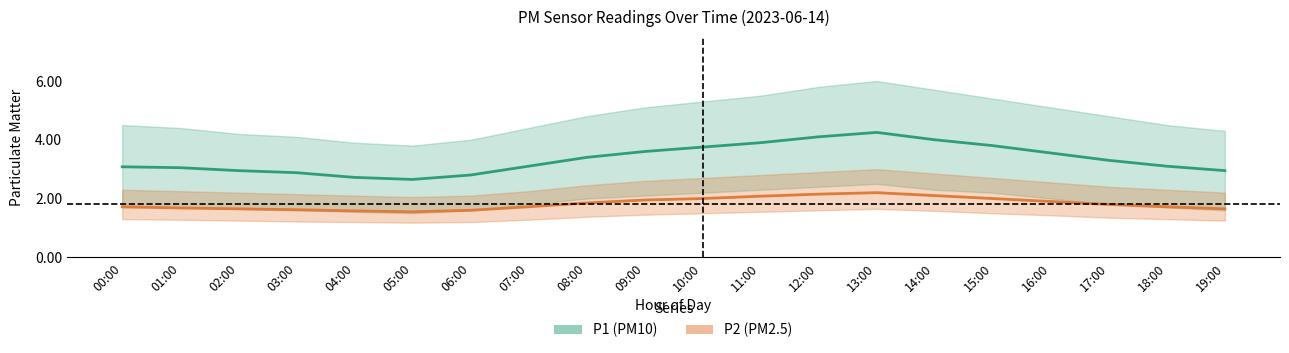

At 02:00, list the series in order from largest to smallest.

P1 (PM10), P2 (PM2.5)